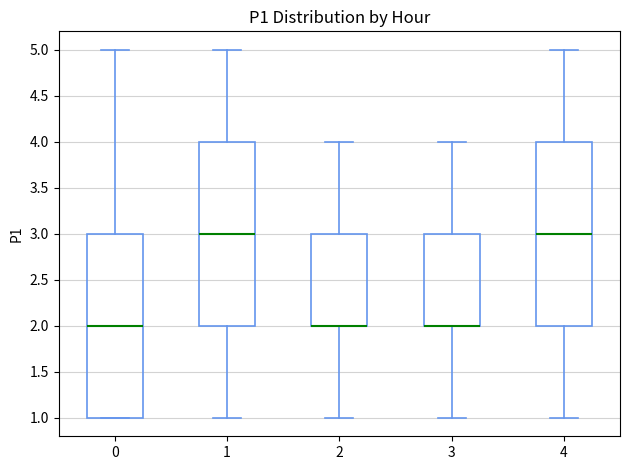

Where does the lower whisker of the box at x = 3 end on the y-axis? The values are not printed on the chart, so give them approximately, as read against the axis.

1